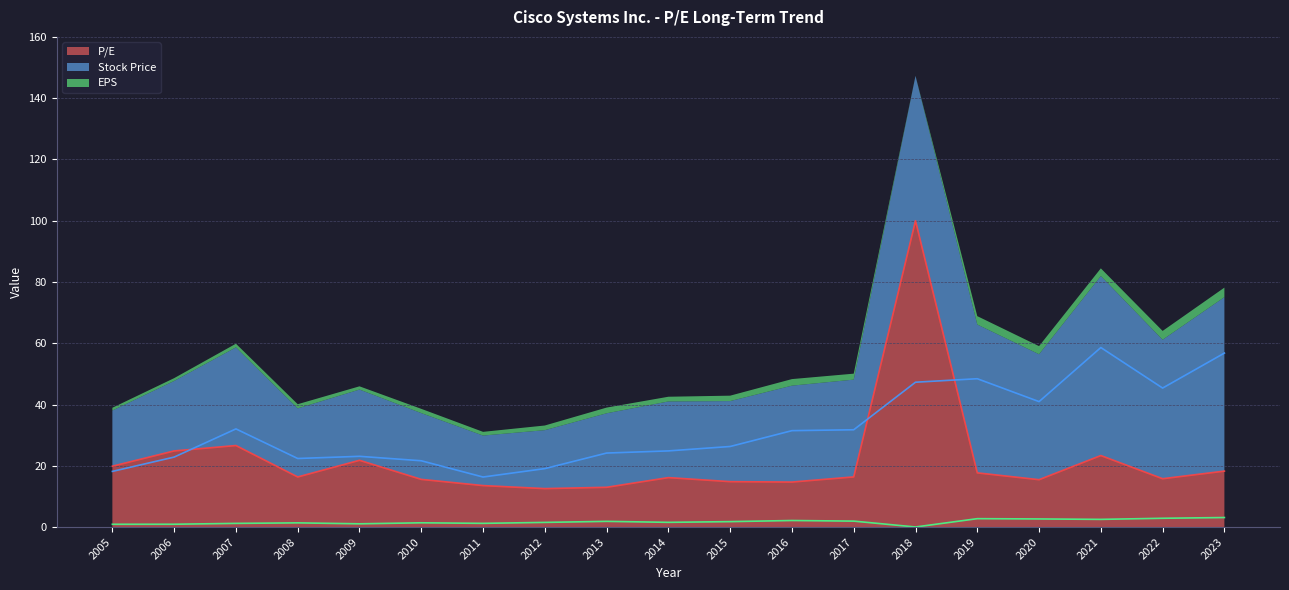

Which category has the highest value across all series?

2018